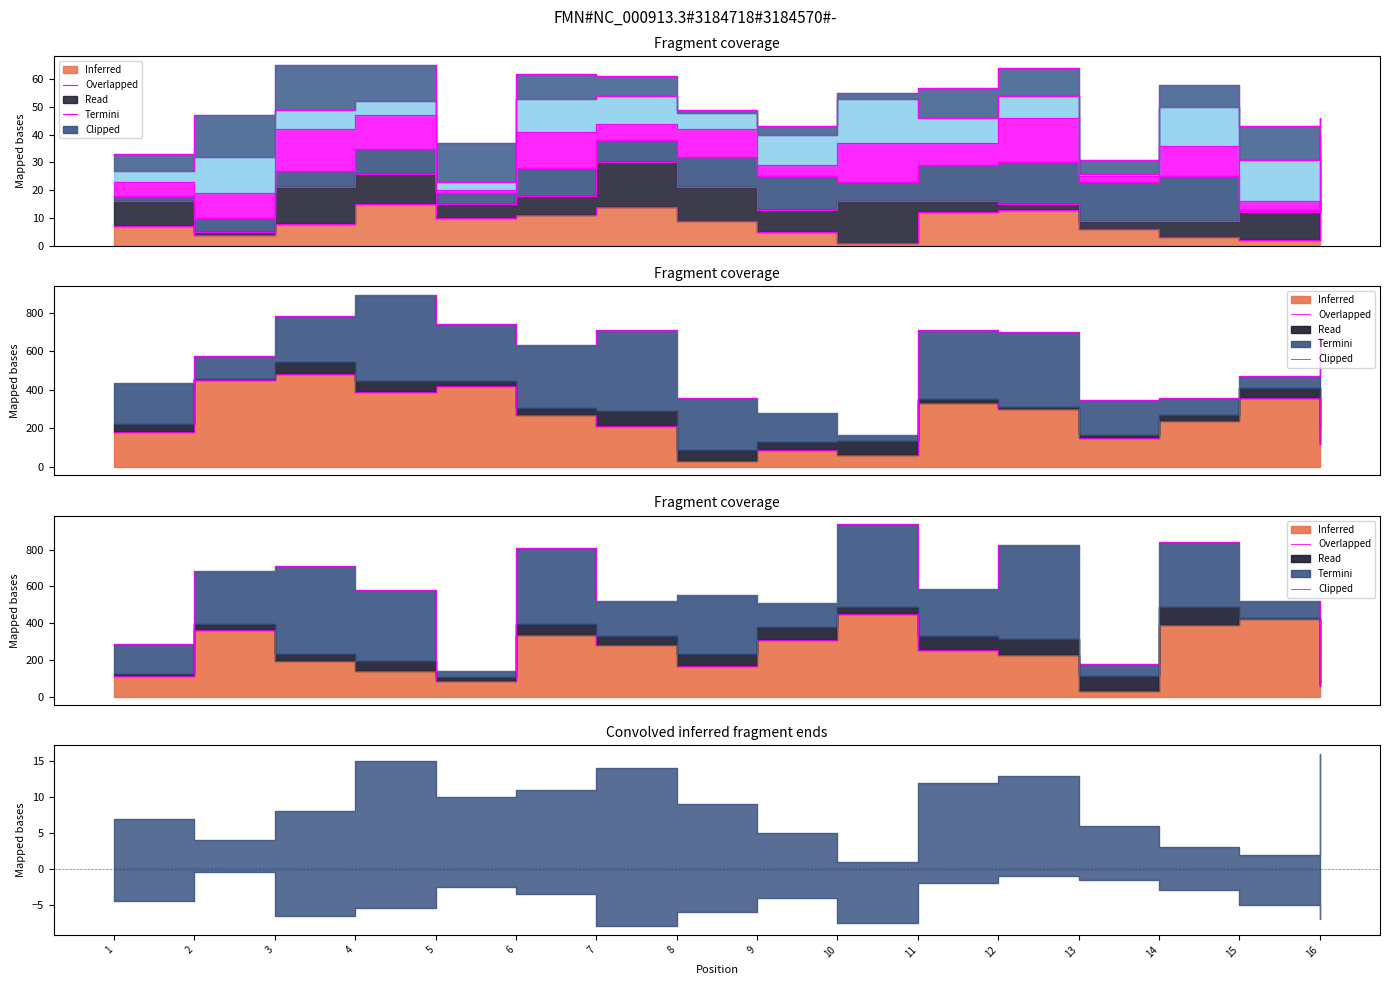

Reading right to left, extract all data points from this chart.

col_4: 16=16	15=2	14=3	13=6	12=13	11=12	10=1	9=5	8=9	7=14	6=11	5=10	4=15	3=8	2=4	1=7
col_8: 16=56	15=420	14=392	13=28	12=224	11=252	10=448	9=308	8=168	7=280	6=336	5=84	4=140	3=196	2=364	1=112
col_9: 16=120	15=360	14=240	13=150	12=300	11=330	10=60	9=90	8=30	7=210	6=270	5=420	4=390	3=480	2=450	1=180